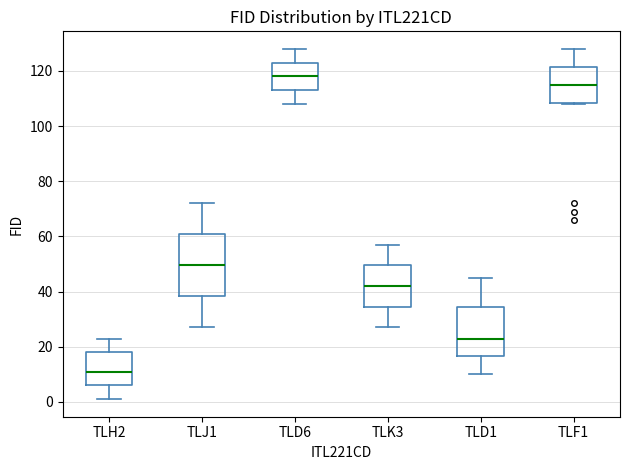

Reading left to right, read every box against the y-axis: the position of its median line, the range the box covers, and the ends of its whiskers. The values are not printed on the chart, so give them approximately, as read against the axis.

TLH2: median 12, box 6 to 18, whiskers 2 to 24
TLJ1: median 50, box 38 to 60, whiskers 28 to 72
TLD6: median 118, box 114 to 124, whiskers 108 to 128
TLK3: median 42, box 34 to 50, whiskers 28 to 58
TLD1: median 24, box 16 to 34, whiskers 10 to 46
TLF1: median 116, box 108 to 122, whiskers 108 to 128